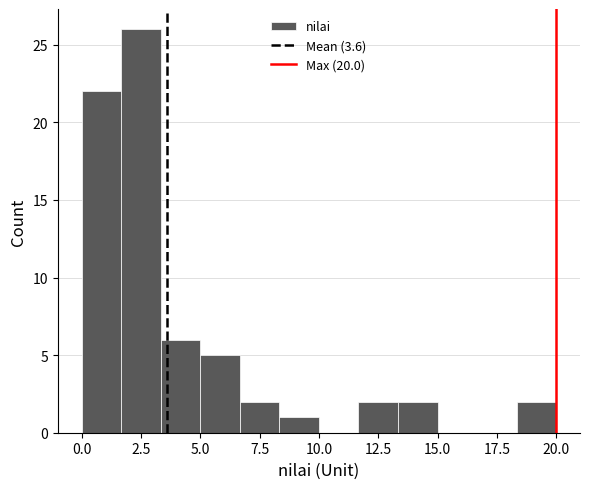

Read against the x-axis, roughly where is the centre of the tallest bar?

2.5